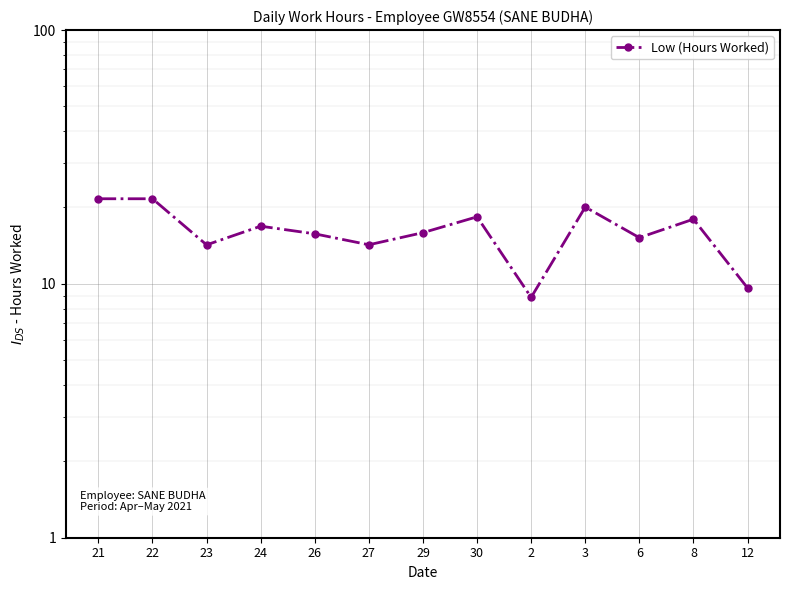

Reading left to right, transcribe all the data shown in this chart.

21.6	21.6	14.2	16.9	15.8	14.3	15.9	18.4	8.8	20.1	15.2	18.0	9.6